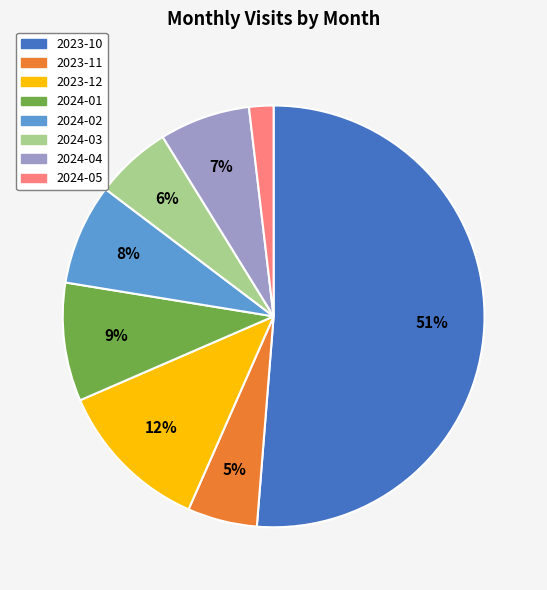

What is the largest slice in the pie chart?

2023-10